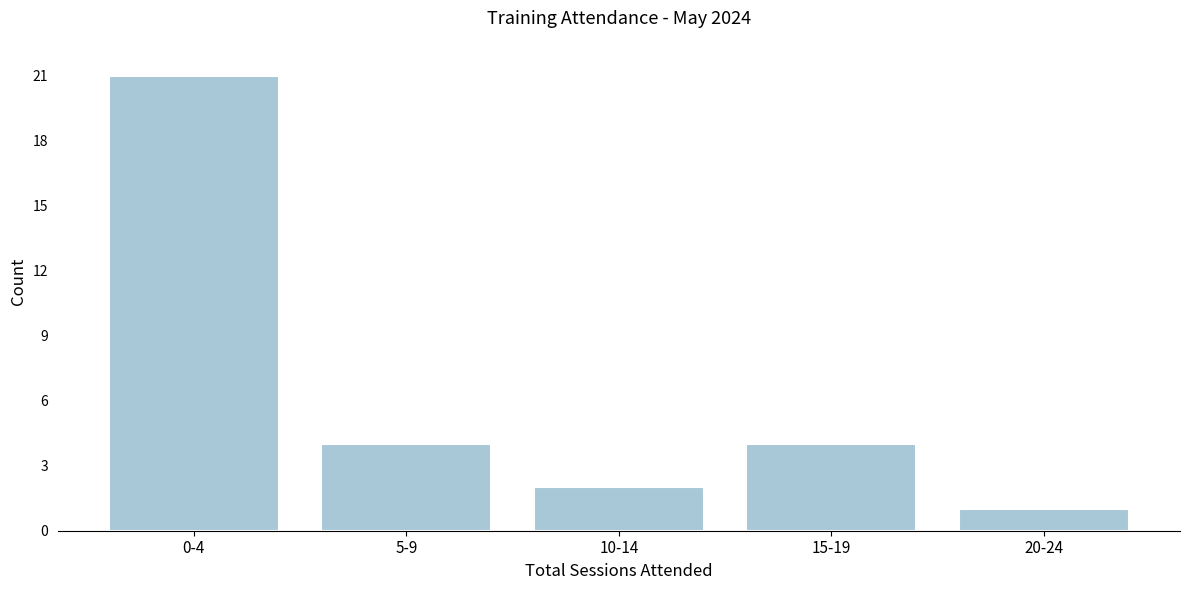

Reading right to left, extract all data points from this chart.

20-24=1	15-19=4	10-14=2	5-9=4	0-4=21